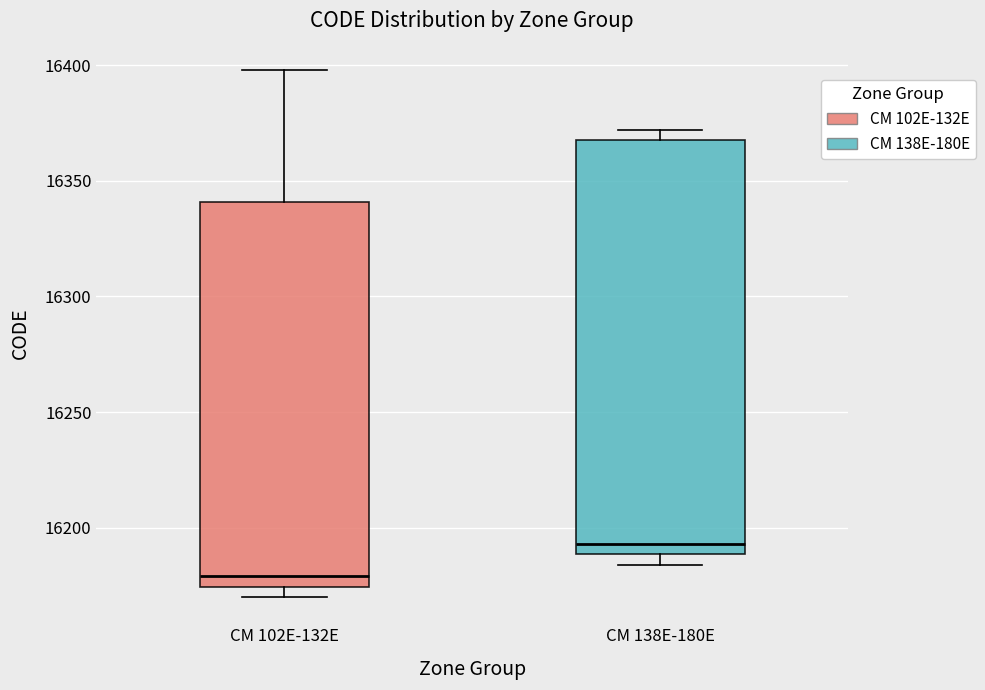

Where does the median line of the box for CM 138E-180E sit on the y-axis? The values are not printed on the chart, so give them approximately, as read against the axis.

16195